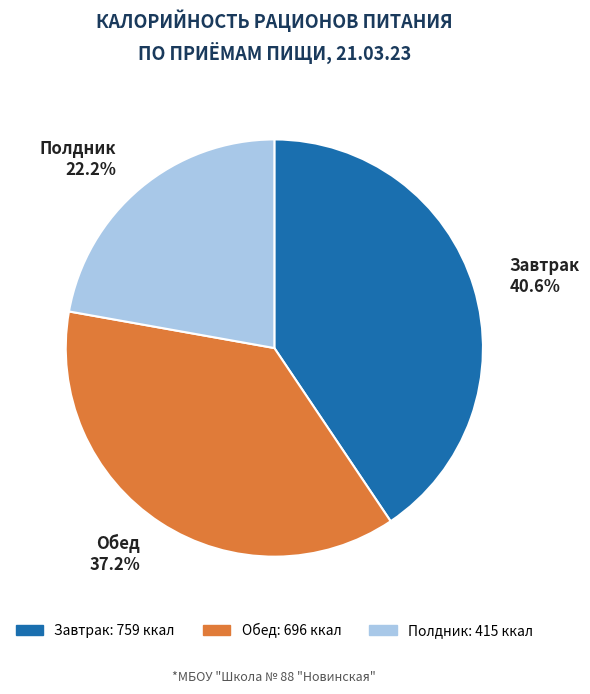

What is the largest slice in the pie chart?

Завтрак